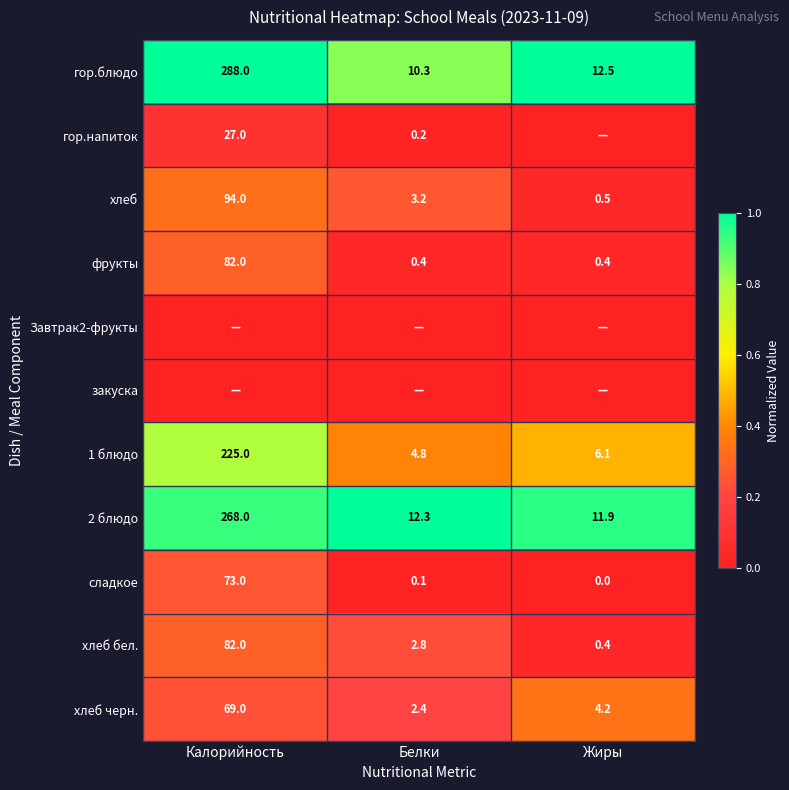

Is it true that хлеб бел. equals 2.8 at Белки?

True